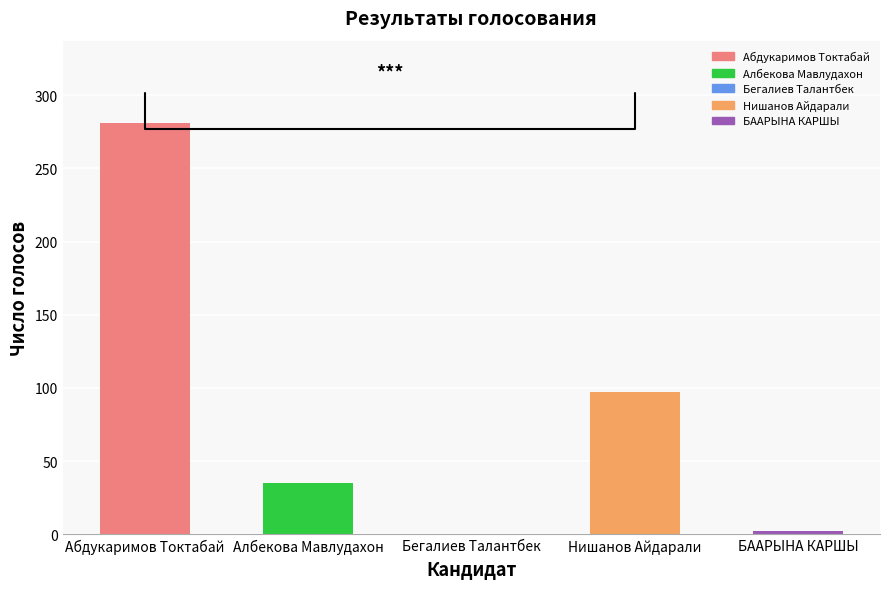

Which label corresponds to the largest value in the chart?

Абдукаримов Токтабай